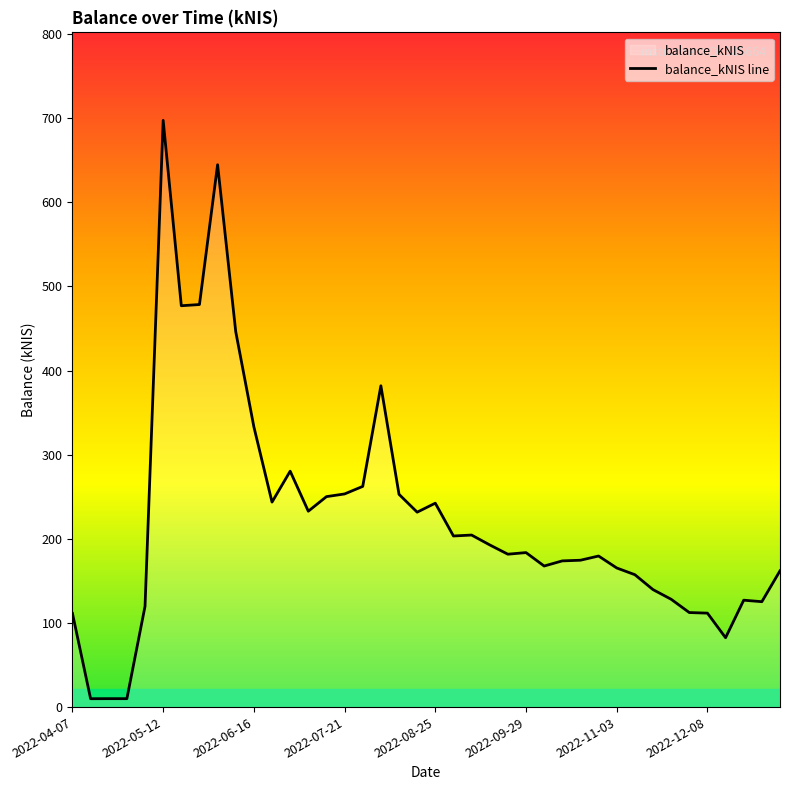

What is the difference between the maximum and minimum values?

687.5